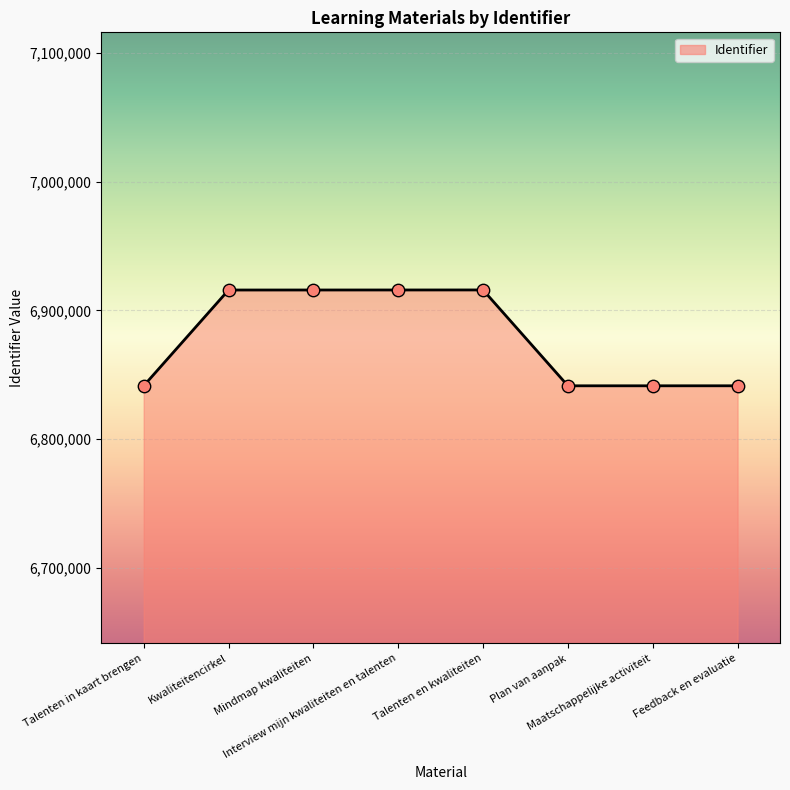

What is the ratio of the value at Kwaliteitencirkel to the value at Interview mijn kwaliteiten en talenten?

1.0